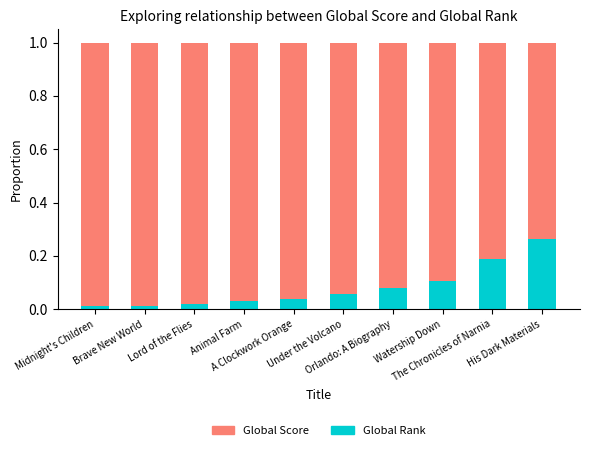

What is the sum of all Global Rank values?

0.8